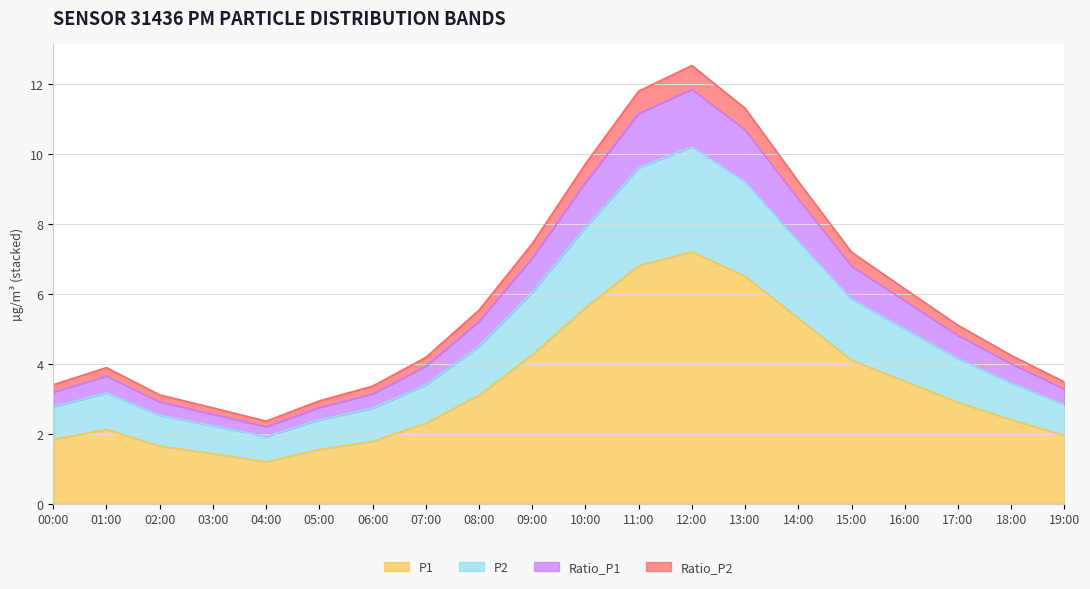

The P2 series shows 4.2 at 17:00. True or false?

True